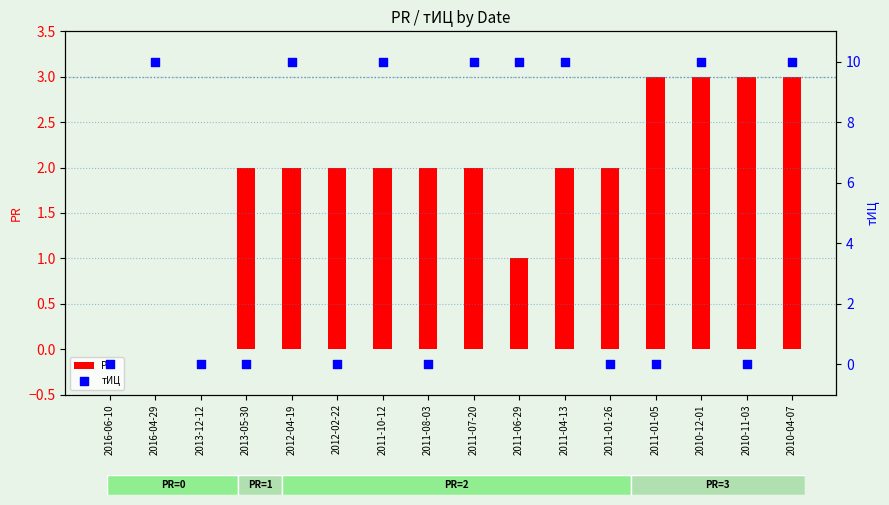

Is the value of PR at 2011-06-29 greater than the value of тИЦ at 2016-04-29?

No